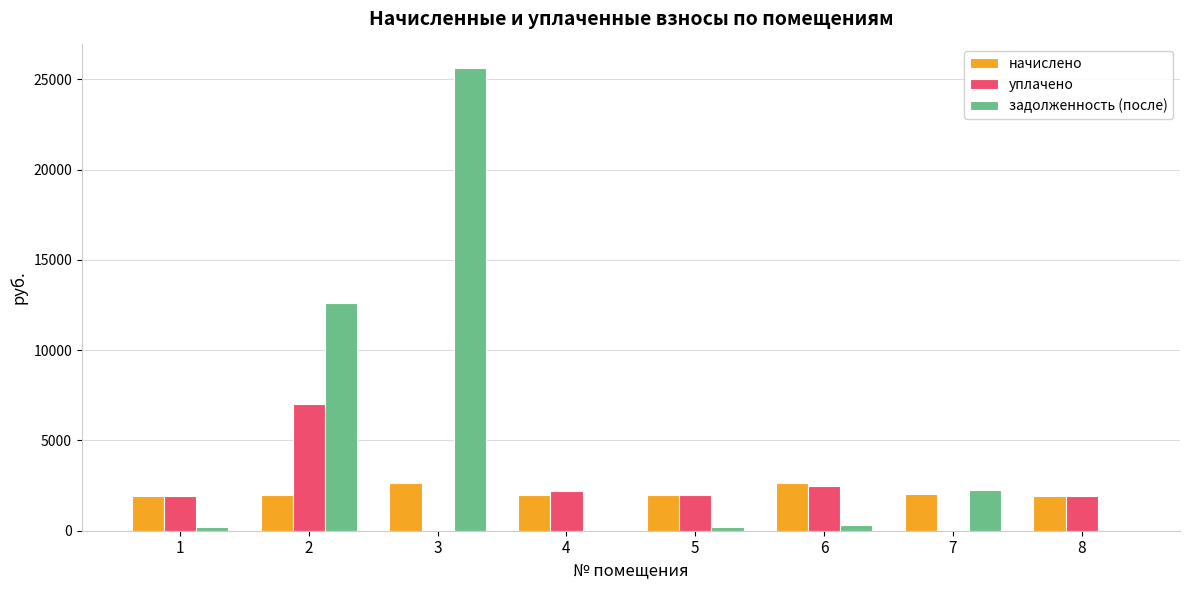

What is the maximum value for начислено?

2623.5